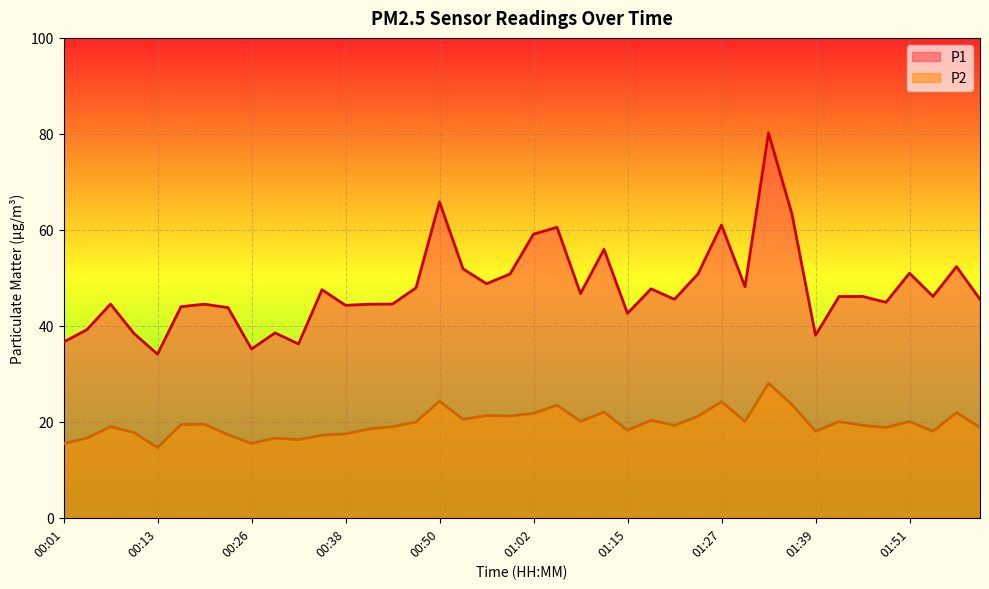

True or false: P1 has a value of 65.4 at 02:01.

False